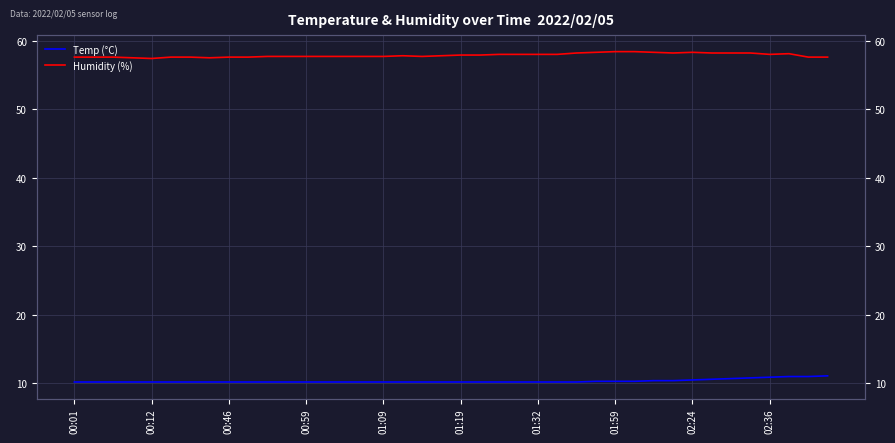

Does the chart display data point markers on the line(s)?

No